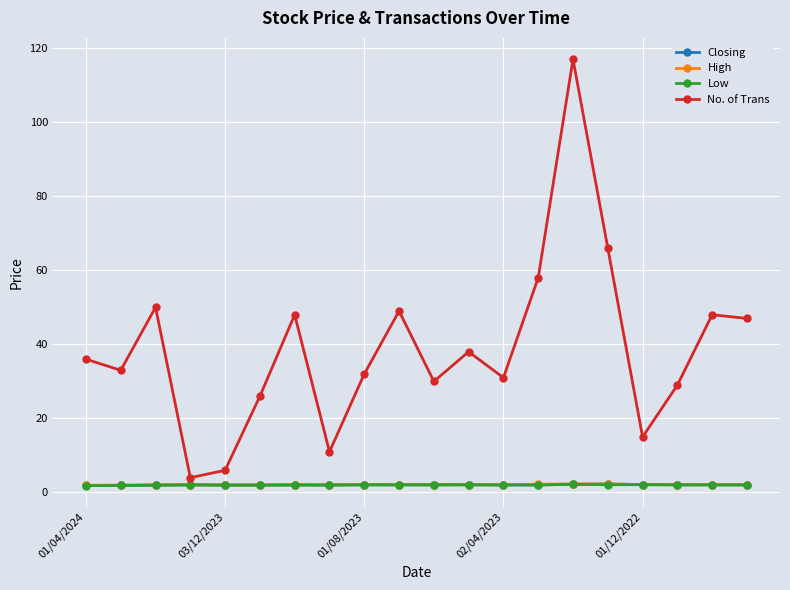

True or false: Closing and No. of Trans intersect in this chart.

False